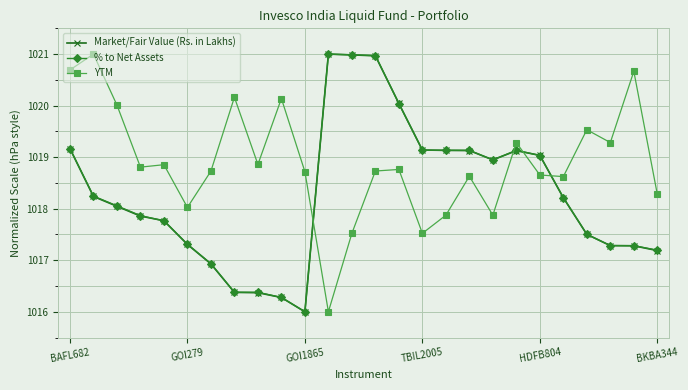

What is the value of the % to Net Assets point at the 6th from the left?

1017.3